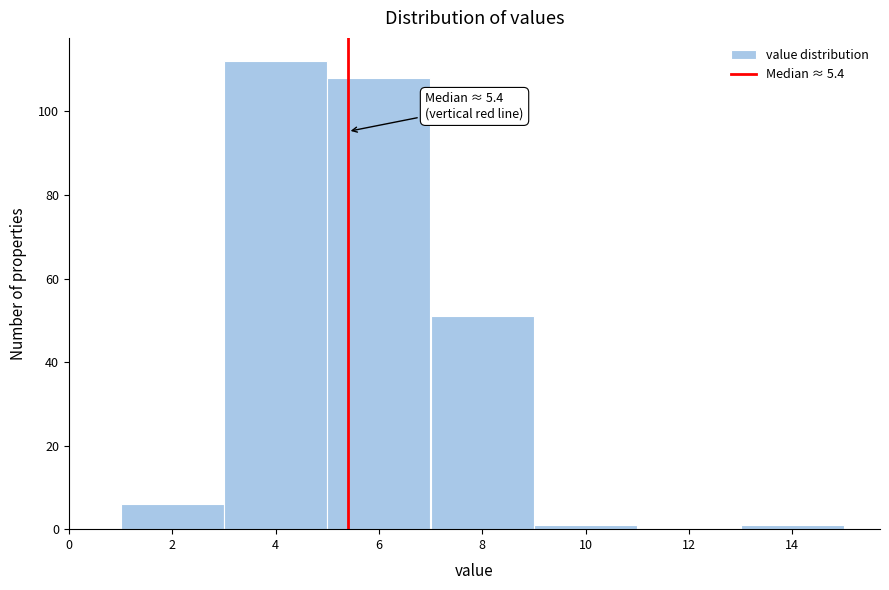

Which range on the x-axis has the tallest bar?

3 to 5